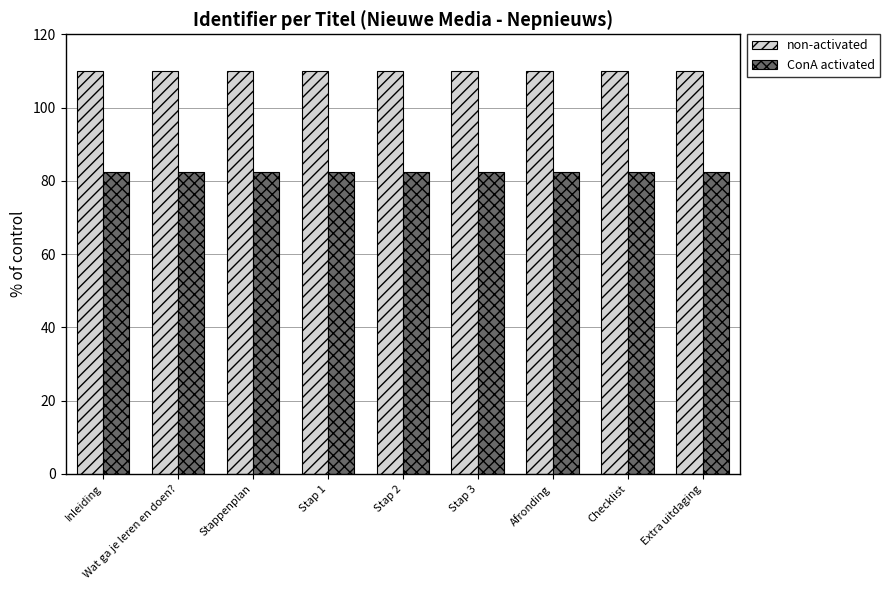

Is it true that non-activated equals 109.9 at Wat ga je leren en doen??

True